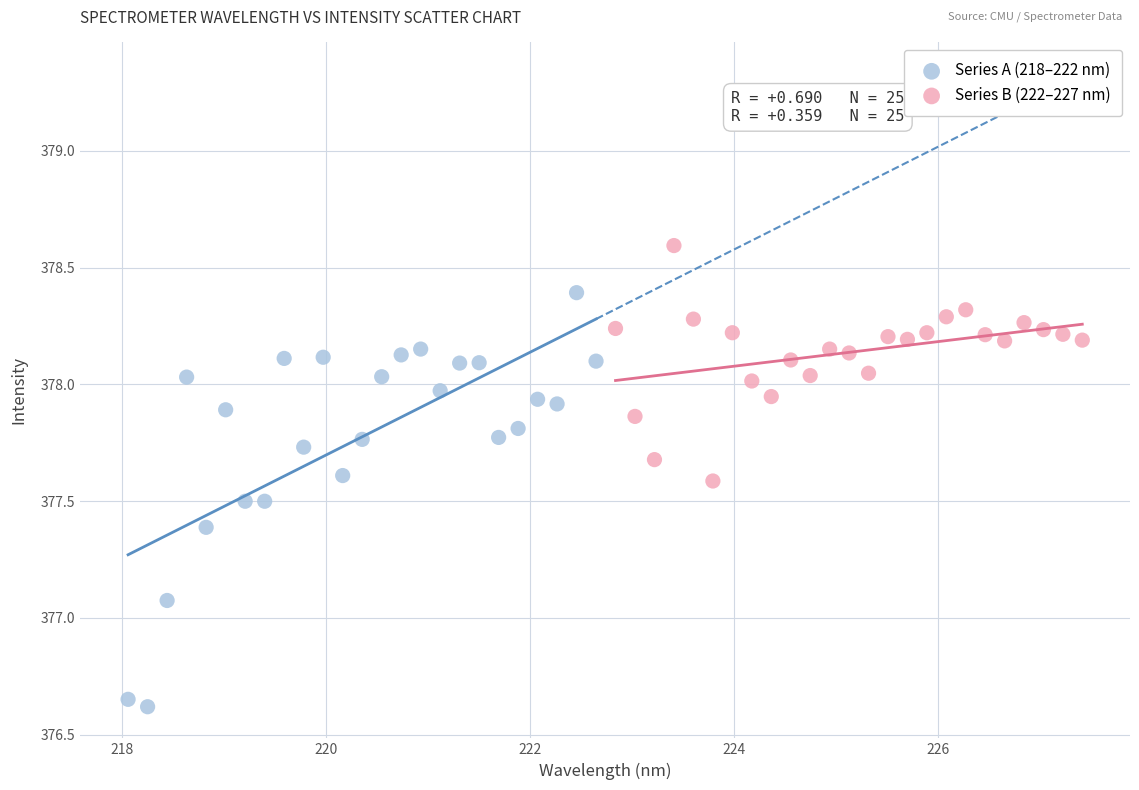

Which series contains the lowest Y value?

Series A (218–222 nm)